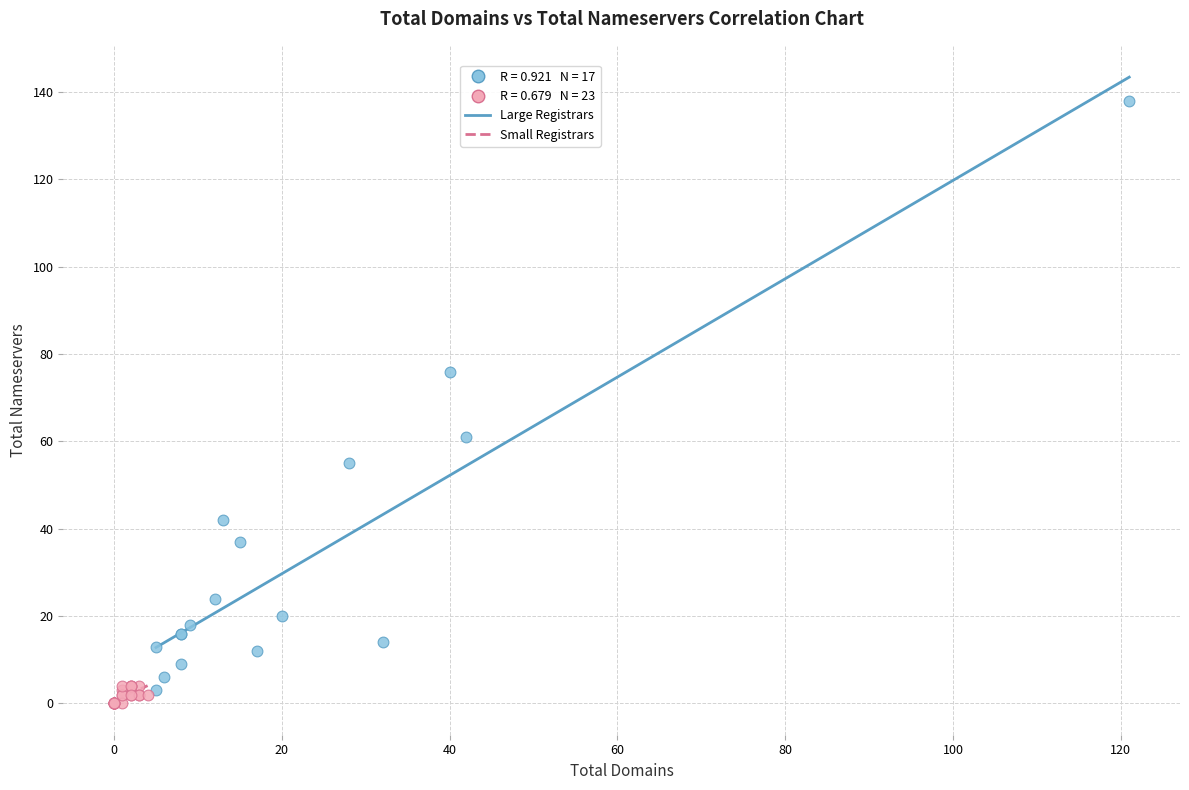

Which series contains the lowest Y value?

Small Registrars